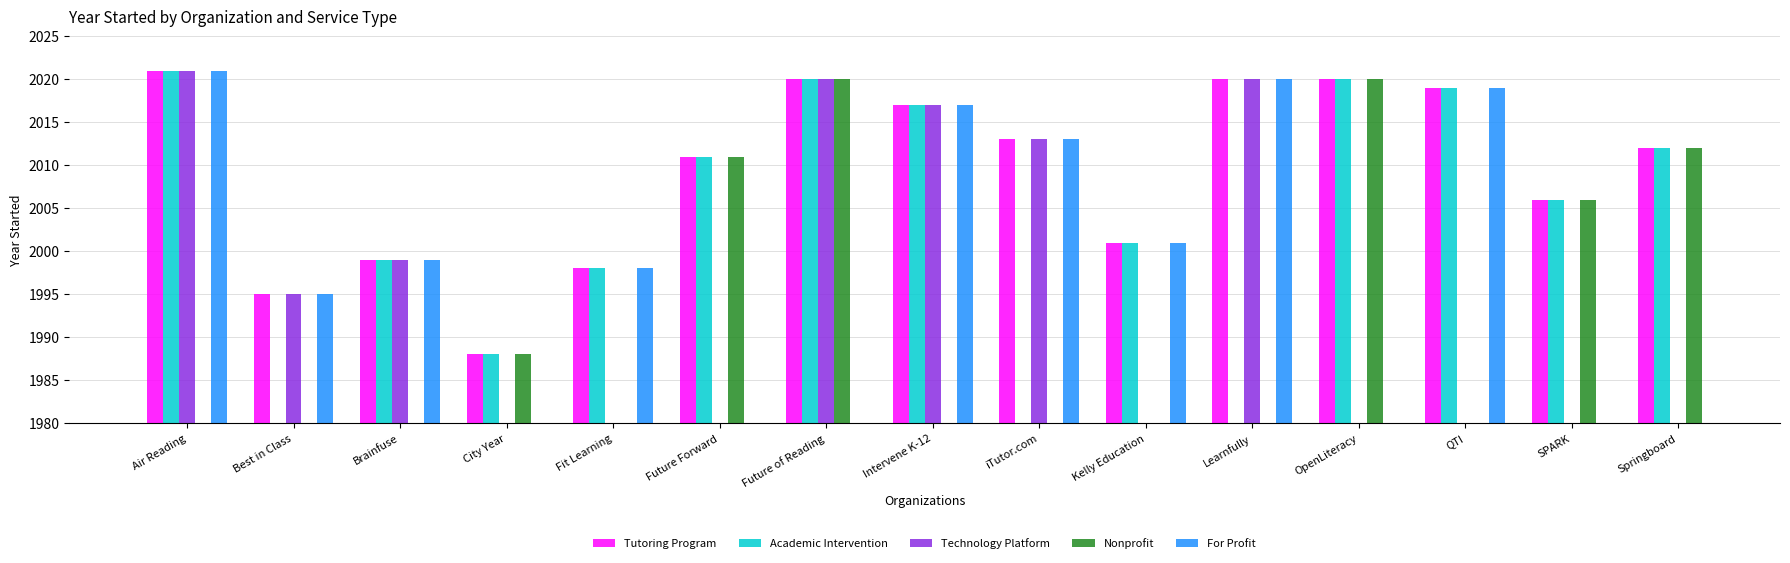

What is the sum of the Nonprofit values at OpenLiteracy and SPARK?

4026.0